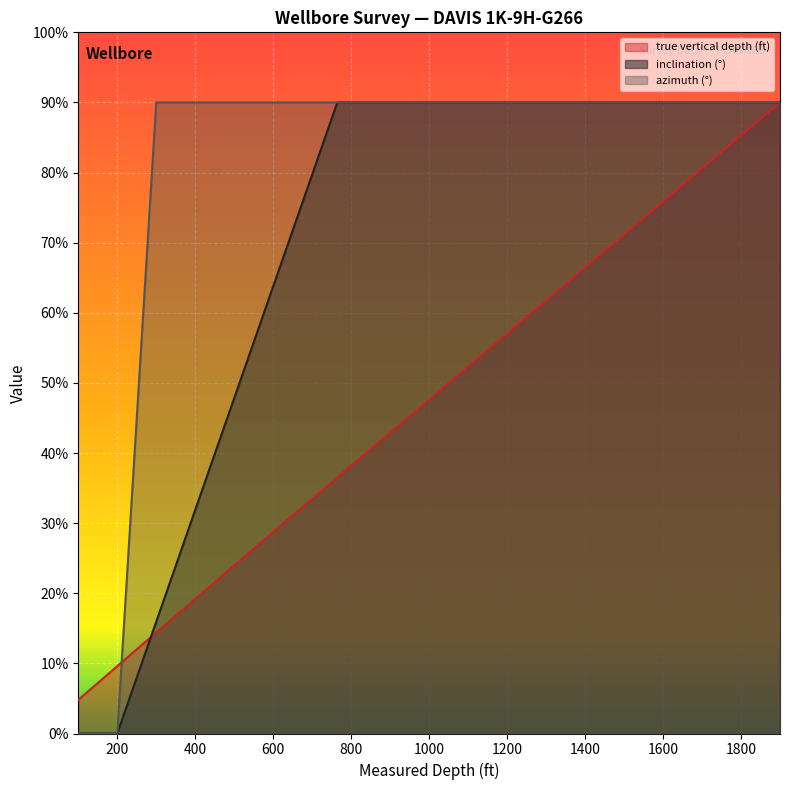

What is the total value across all series at 764.51?

649.6